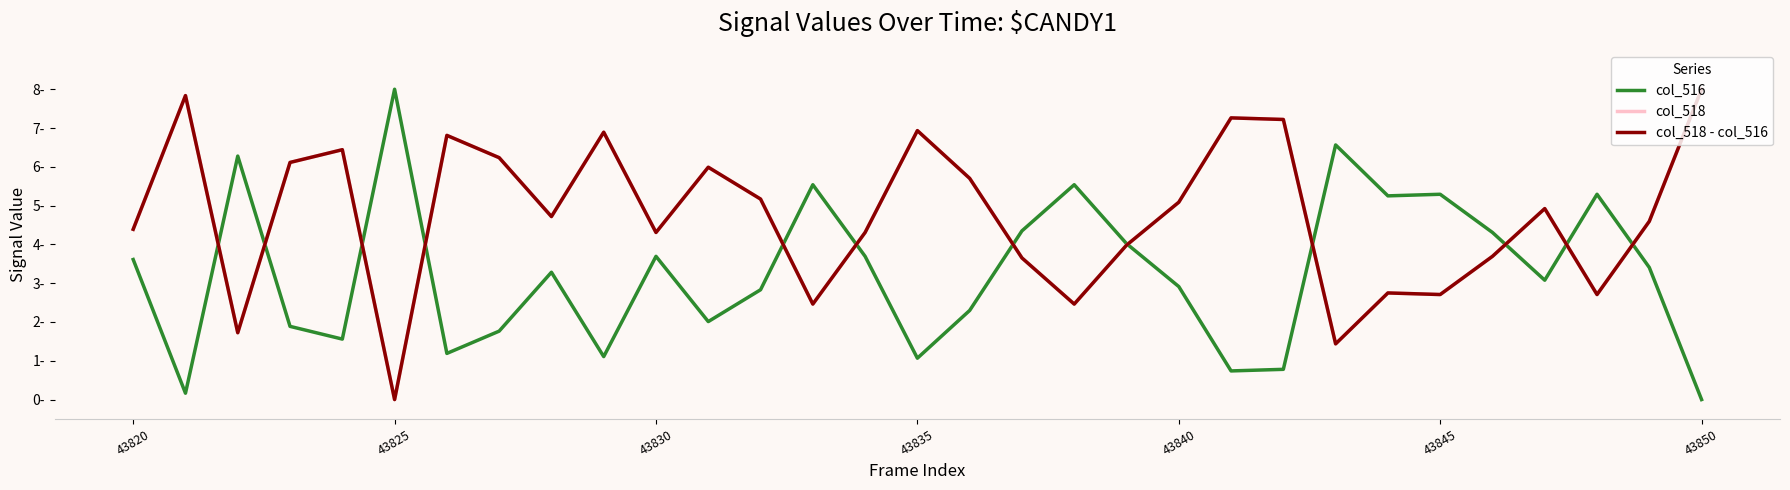

Which series has the widest spread of values?

col_516